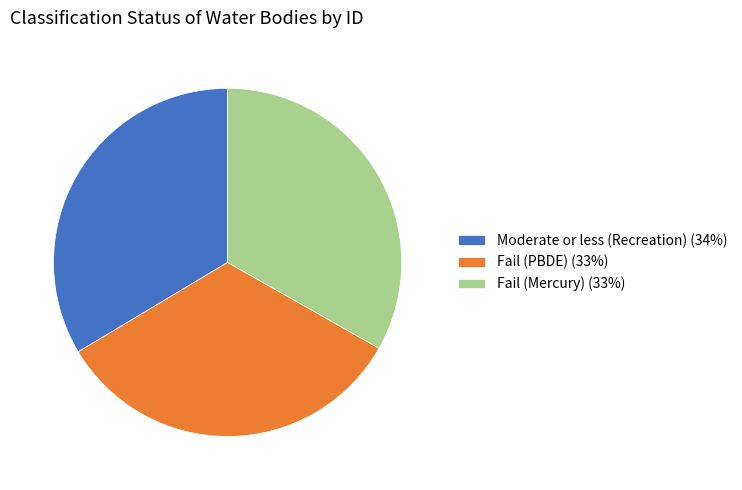

Do Fail (PBDE) (33%) and Fail (Mercury) (33%) together represent more than half of the pie?

Yes